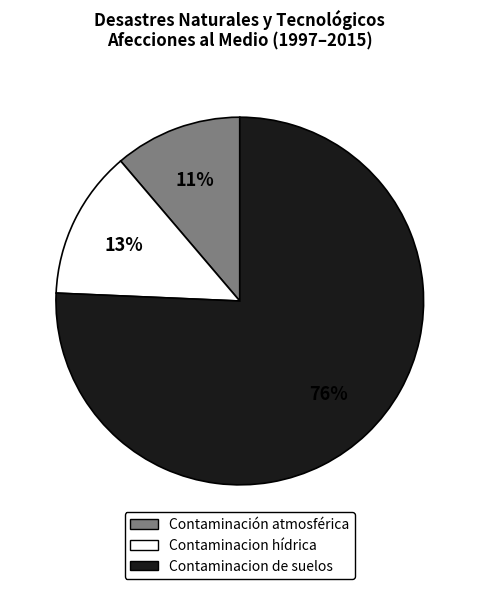

To the nearest percent, what portion does Contaminación atmosférica represent?

11%